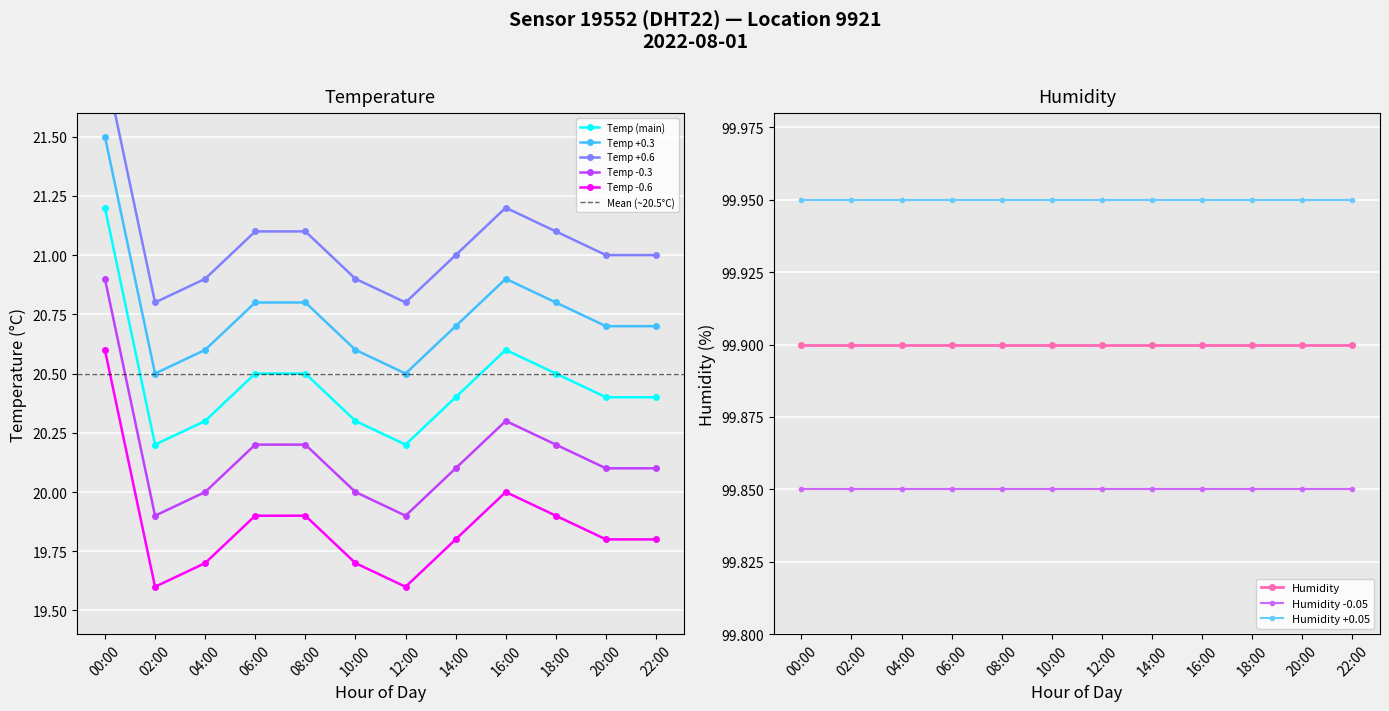

Where is Temp +0.3 nearest to the value 21?

16:00